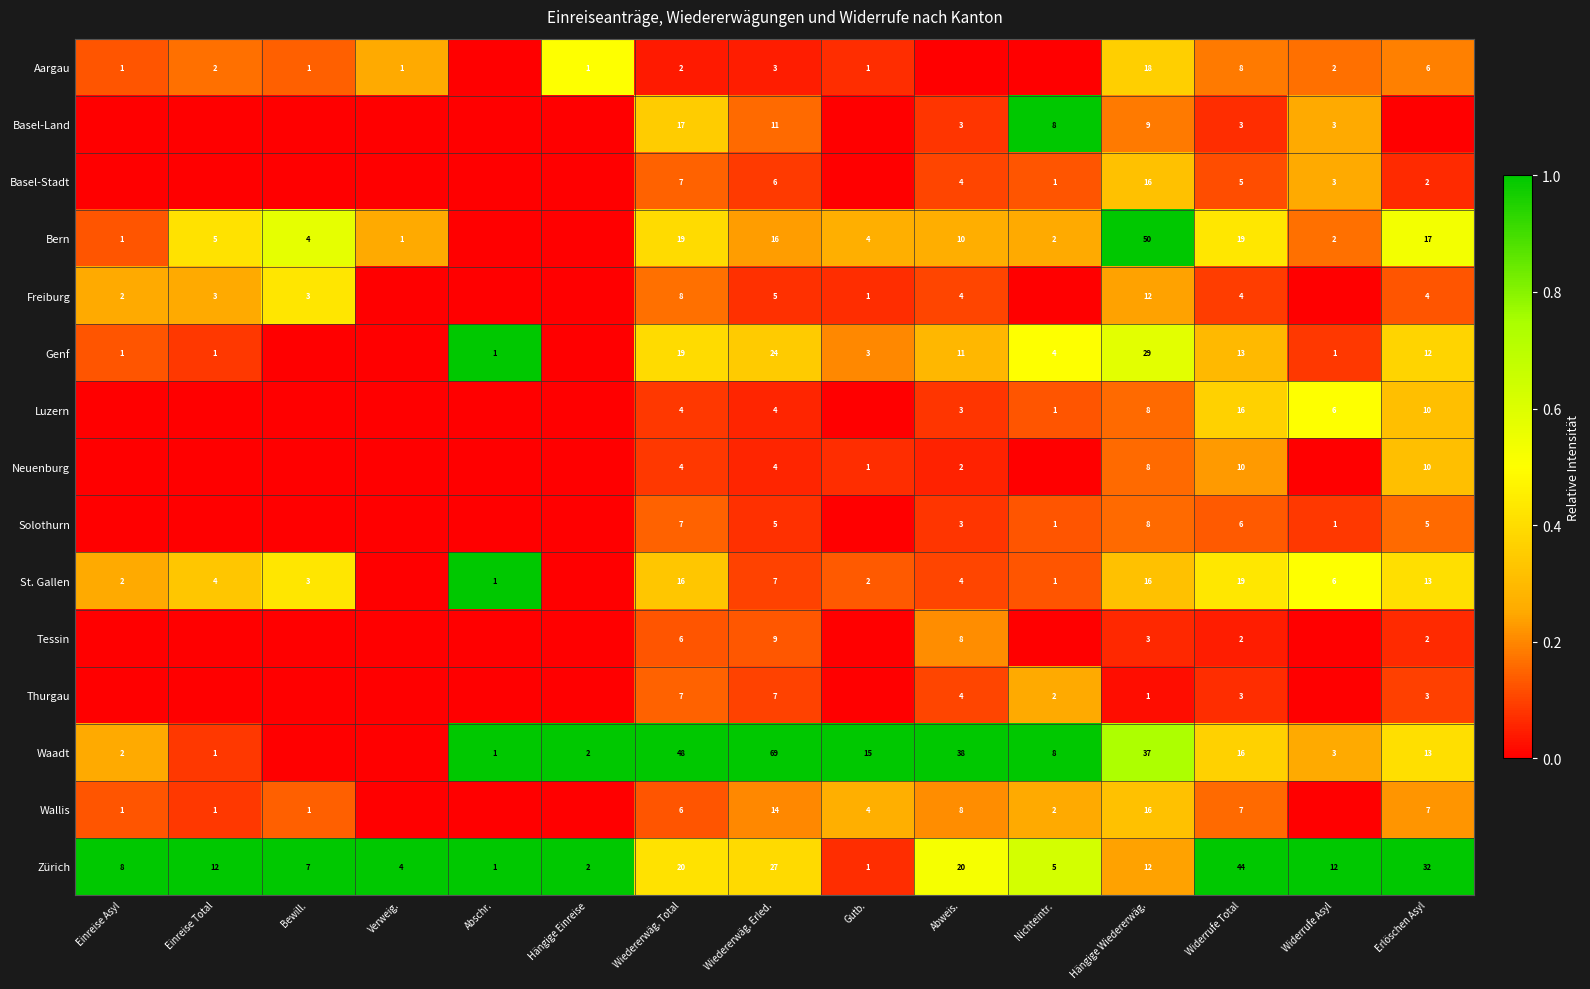

What is the spread (max minus min) of values at Hängige Wiedererwäg.?

49